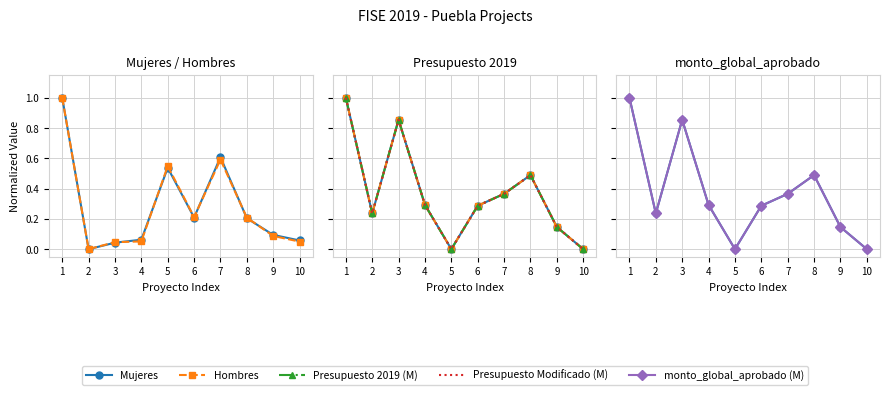

What is the maximum value for Mujeres?

1.0